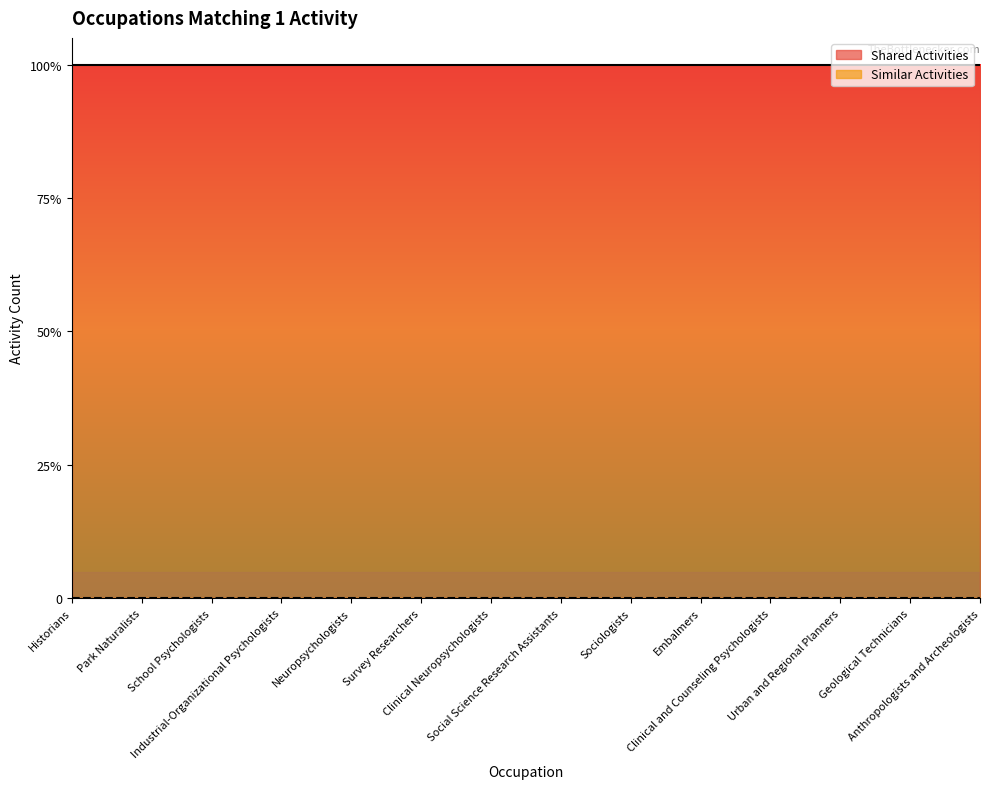

List the series in order of their overall mean, lowest first.

Similar Activities, Shared Activities